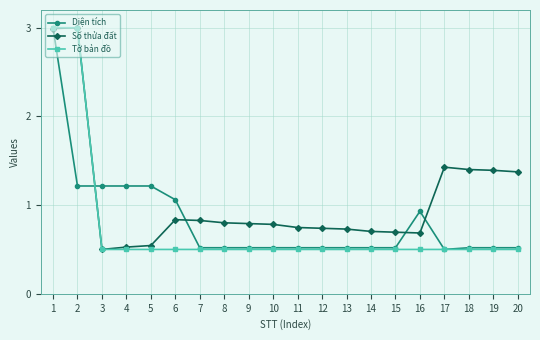

Which series changed the most between 10 and 20?

Số thửa đất